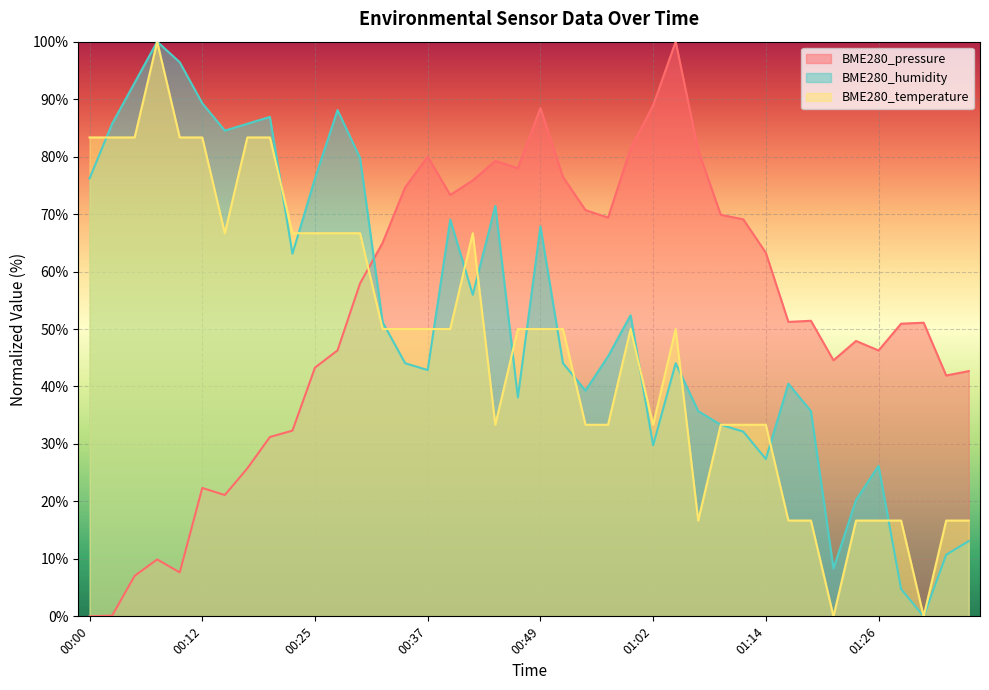

At which category does the chart reach its minimum across all series?

00:00